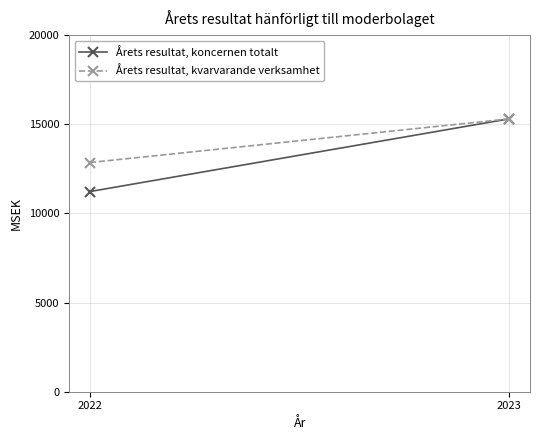

What are all the series names shown in the legend?

Årets resultat, koncernen totalt, Årets resultat, kvarvarande verksamhet